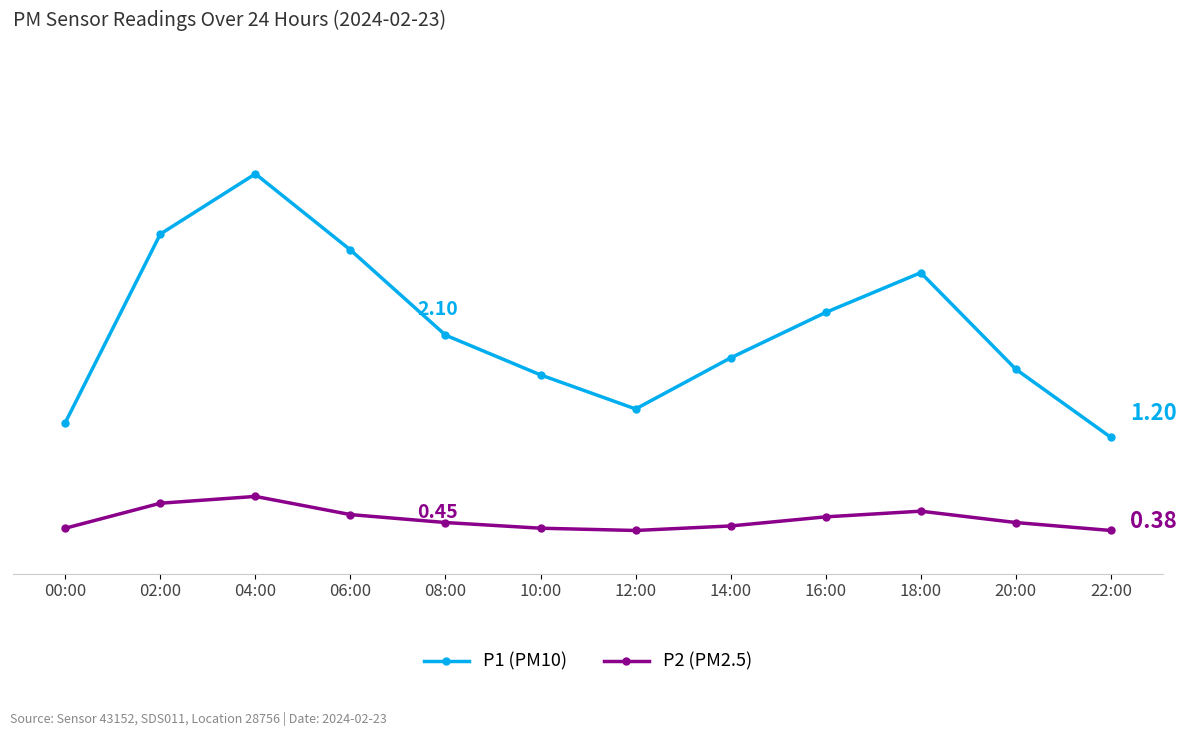

Is it true that P2 (PM2.5) equals 0.4 at 02:00?

False